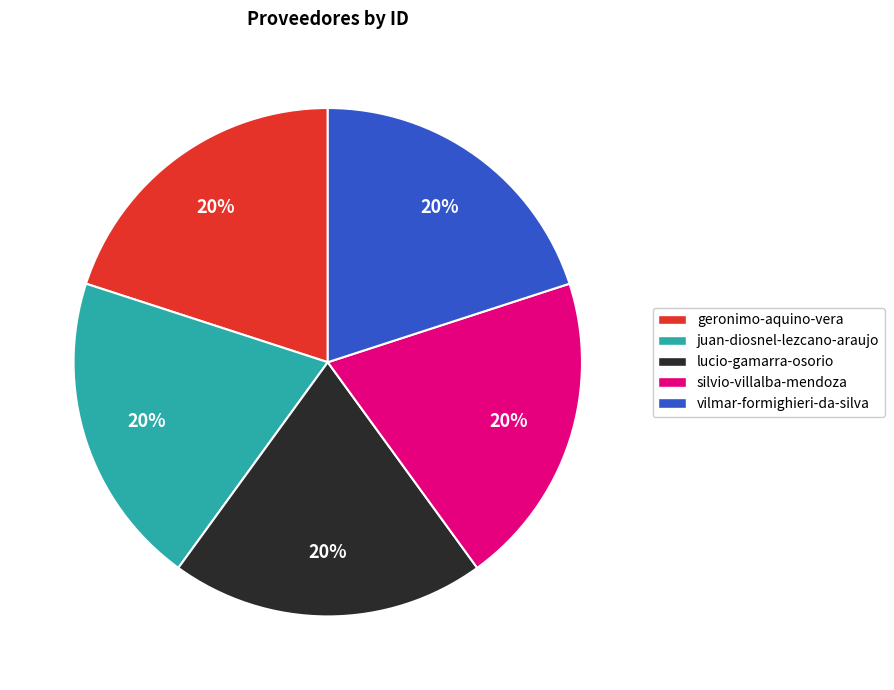

Is it true that silvio-villalba-mendoza is 27% of the pie?

False